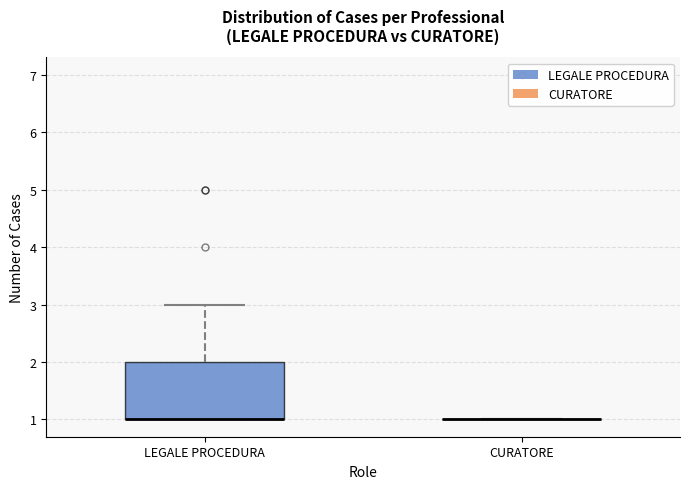

Reading left to right, read every box against the y-axis: the position of its median line, the range the box covers, and the ends of its whiskers. The values are not printed on the chart, so give them approximately, as read against the axis.

LEGALE PROCEDURA: median 1 (drawn on the box's lower edge), box 1 to 2, whiskers 1 to 3
CURATORE: box collapsed to a line at 1, whiskers 1 to 1